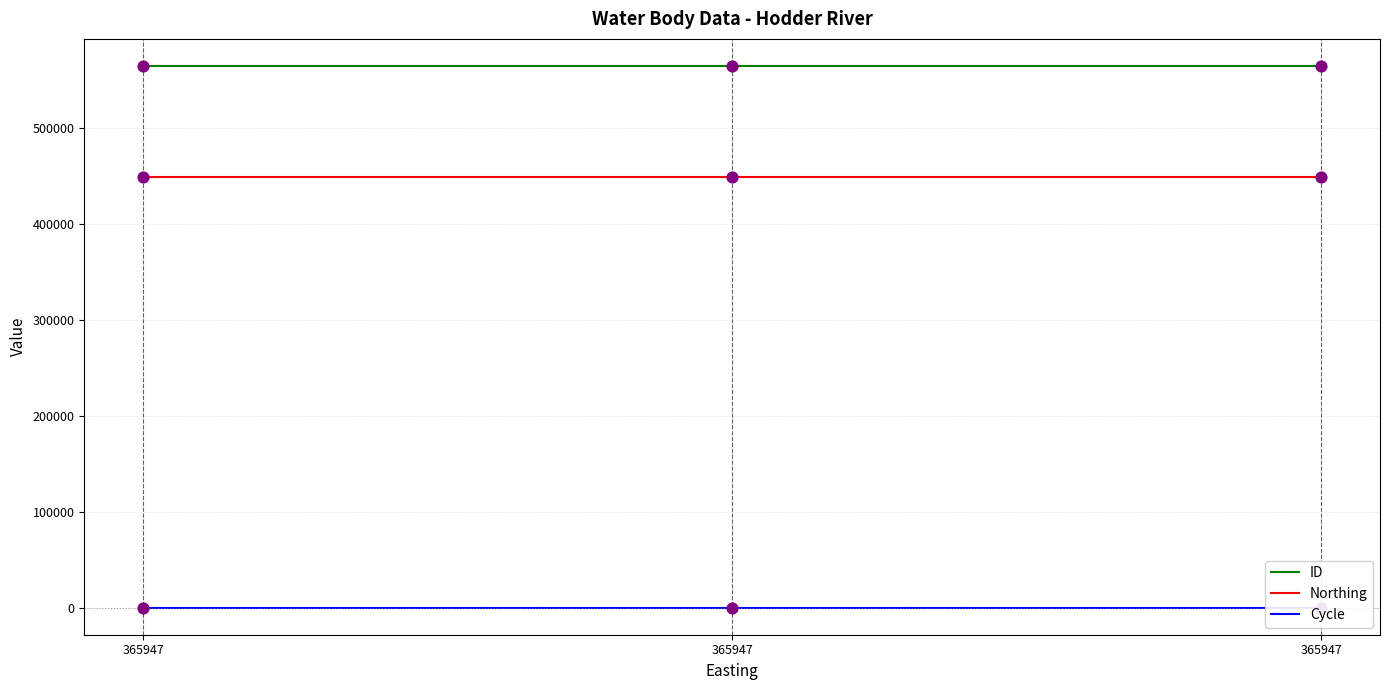

Which series reaches the maximum Y coordinate?

ID